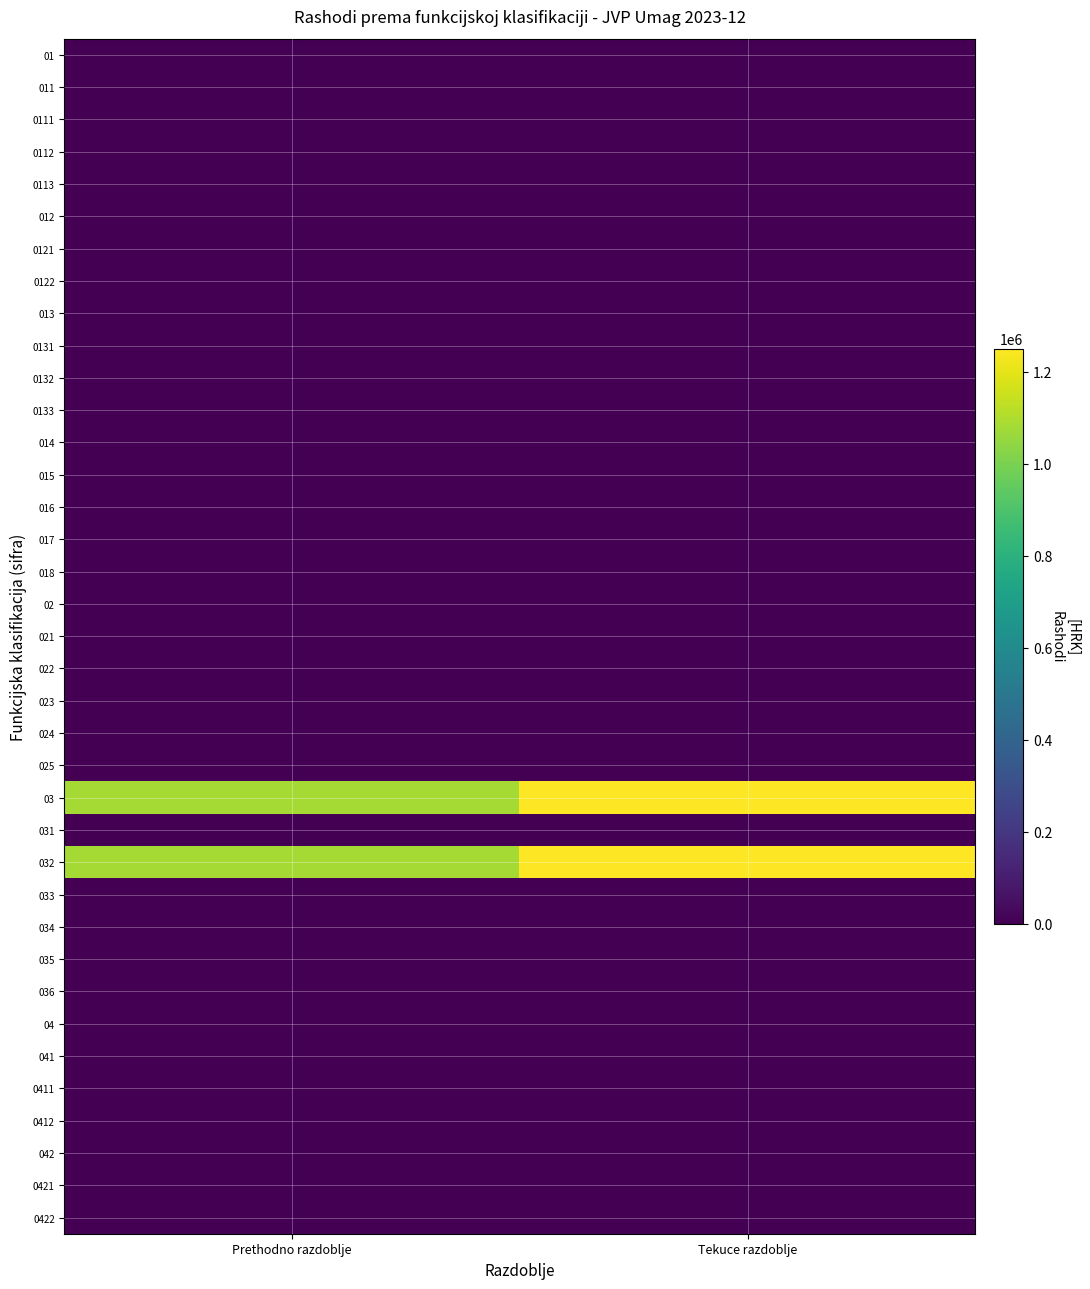

At which category does the chart reach its minimum across all series?

Prethodno razdoblje